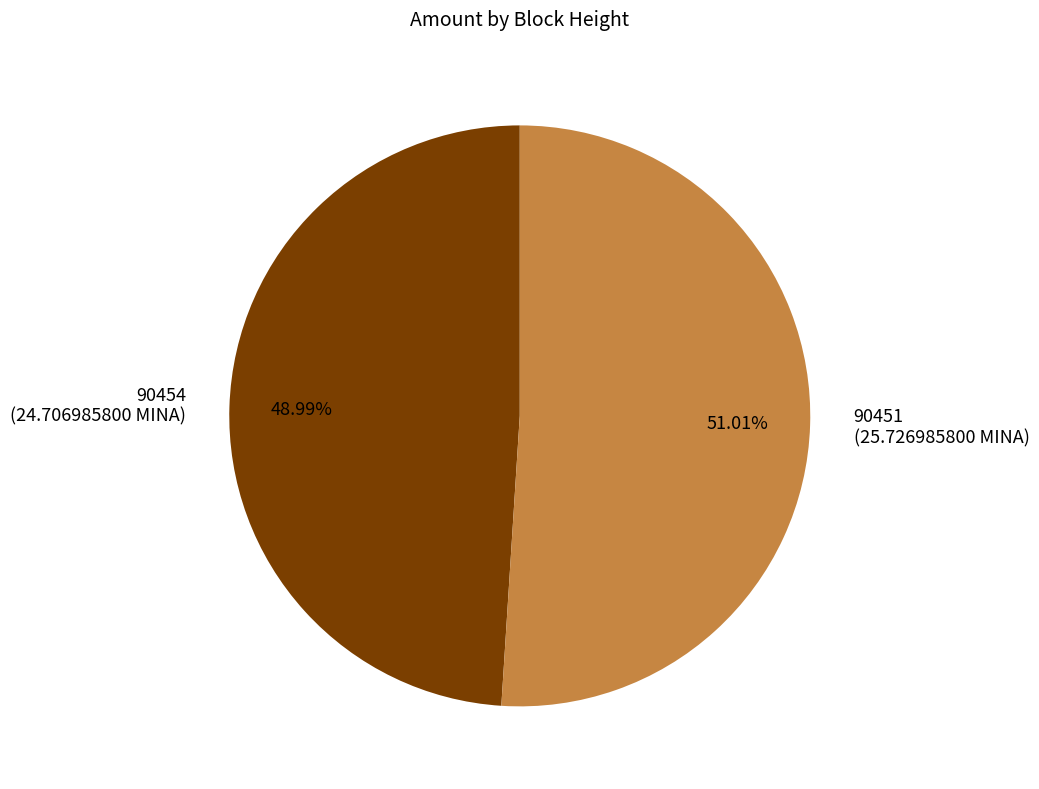

Does 90454 represent more than half of the total?

No